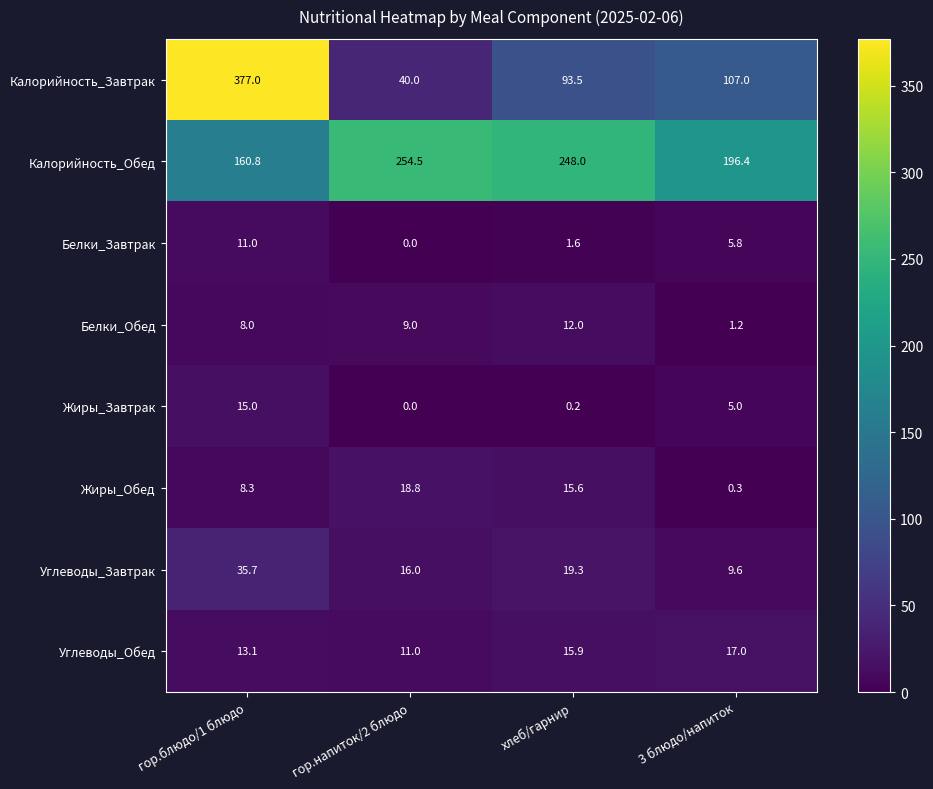

What is the sum of the Углеводы_Завтрак values at гор.блюдо/1 блюдо and хлеб/гарнир?

55.0